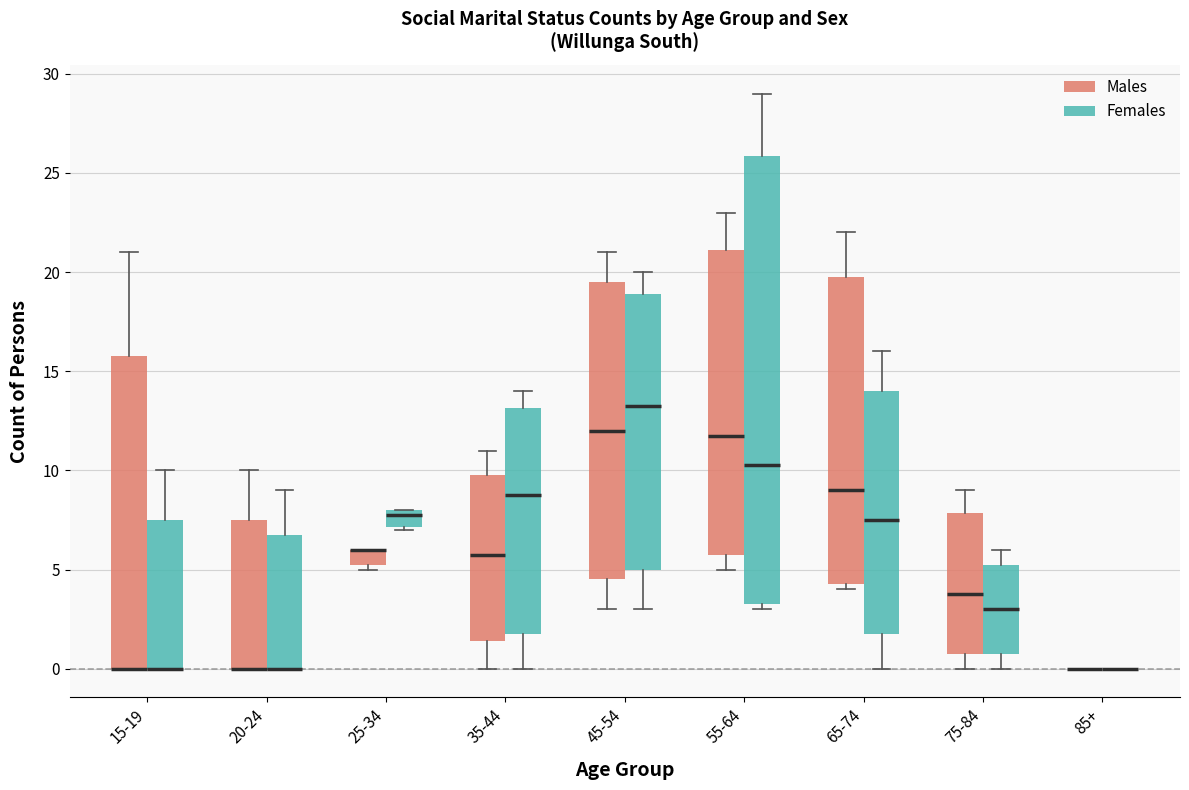

Reading left to right, read every box against the y-axis: the position of its median line, the range the box covers, and the ends of its whiskers. The values are not printed on the chart, so give them approximately, as read against the axis.

15-19 (Males): median 0.0 (drawn on the box's lower edge), box 0.0 to 16.0, whiskers 0.0 to 21.0
15-19 (Females): median 0.0 (drawn on the box's lower edge), box 0.0 to 7.5, whiskers 0.0 to 10.0
20-24 (Males): median 0.0 (drawn on the box's lower edge), box 0.0 to 7.5, whiskers 0.0 to 10.0
20-24 (Females): median 0.0 (drawn on the box's lower edge), box 0.0 to 7.0, whiskers 0.0 to 9.0
25-34 (Males): median 6.0 (drawn on the box's upper edge), box 5.5 to 6.0, whiskers 5.0 to 6.0
25-34 (Females): median 8.0 (just below the box's upper edge), box 7.0 to 8.0, whiskers 7.0 to 8.0
35-44 (Males): median 6.0, box 1.5 to 10.0, whiskers 0.0 to 11.0
35-44 (Females): median 9.0, box 2.0 to 13.0, whiskers 0.0 to 14.0
45-54 (Males): median 12.0, box 4.5 to 19.5, whiskers 3.0 to 21.0
45-54 (Females): median 13.5, box 5.0 to 19.0, whiskers 3.0 to 20.0
55-64 (Males): median 12.0, box 6.0 to 21.0, whiskers 5.0 to 23.0
55-64 (Females): median 10.5, box 3.5 to 26.0, whiskers 3.0 to 29.0
65-74 (Males): median 9.0, box 4.5 to 20.0, whiskers 4.0 to 22.0
65-74 (Females): median 7.5, box 2.0 to 14.0, whiskers 0.0 to 16.0
75-84 (Males): median 4.0, box 1.0 to 8.0, whiskers 0.0 to 9.0
75-84 (Females): median 3.0, box 1.0 to 5.5, whiskers 0.0 to 6.0
85+ (Males): box collapsed to a line at 0.0, whiskers 0.0 to 0.0
85+ (Females): box collapsed to a line at 0.0, whiskers 0.0 to 0.0